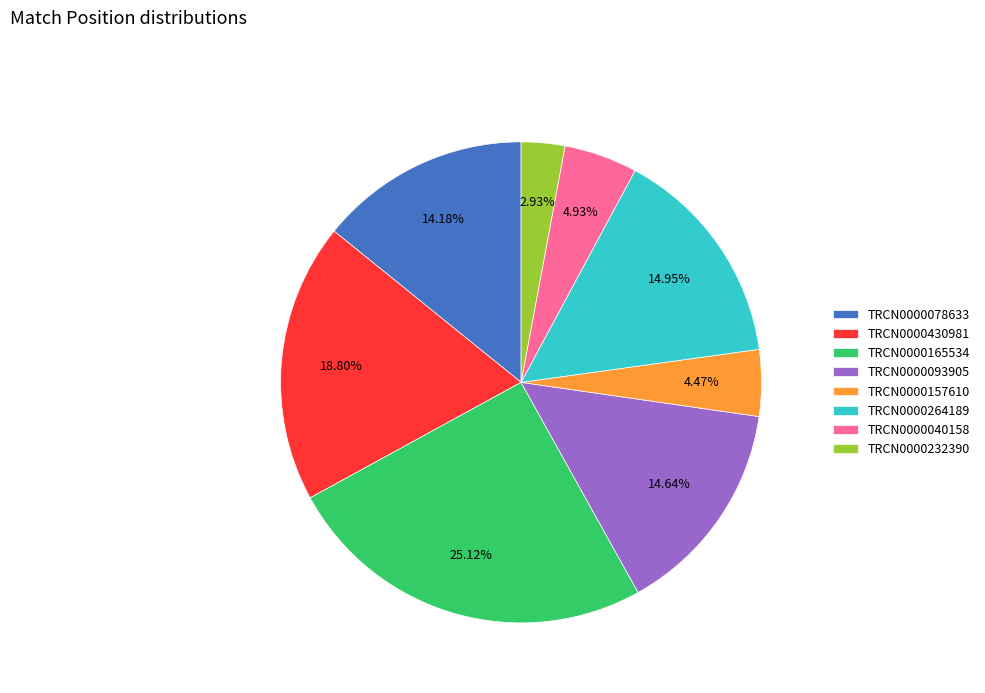

What percentage is NOT represented by TRCN0000264189?

85.1%